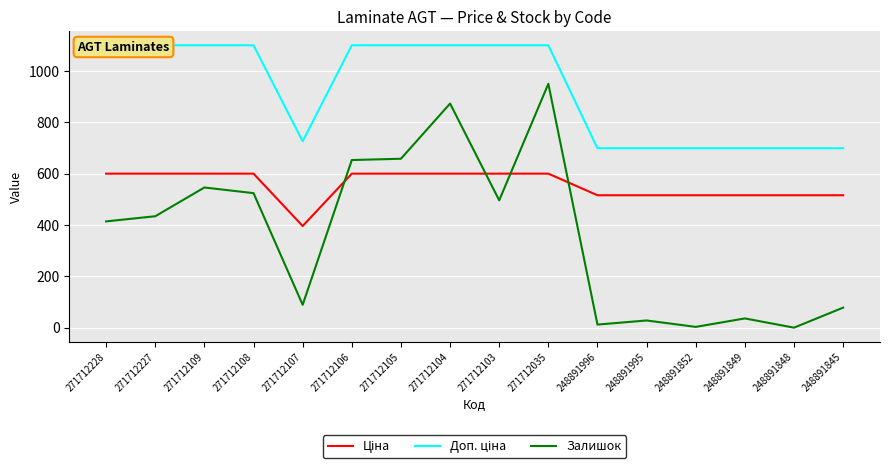

How many times do Ціна and Залишок cross each other?

4